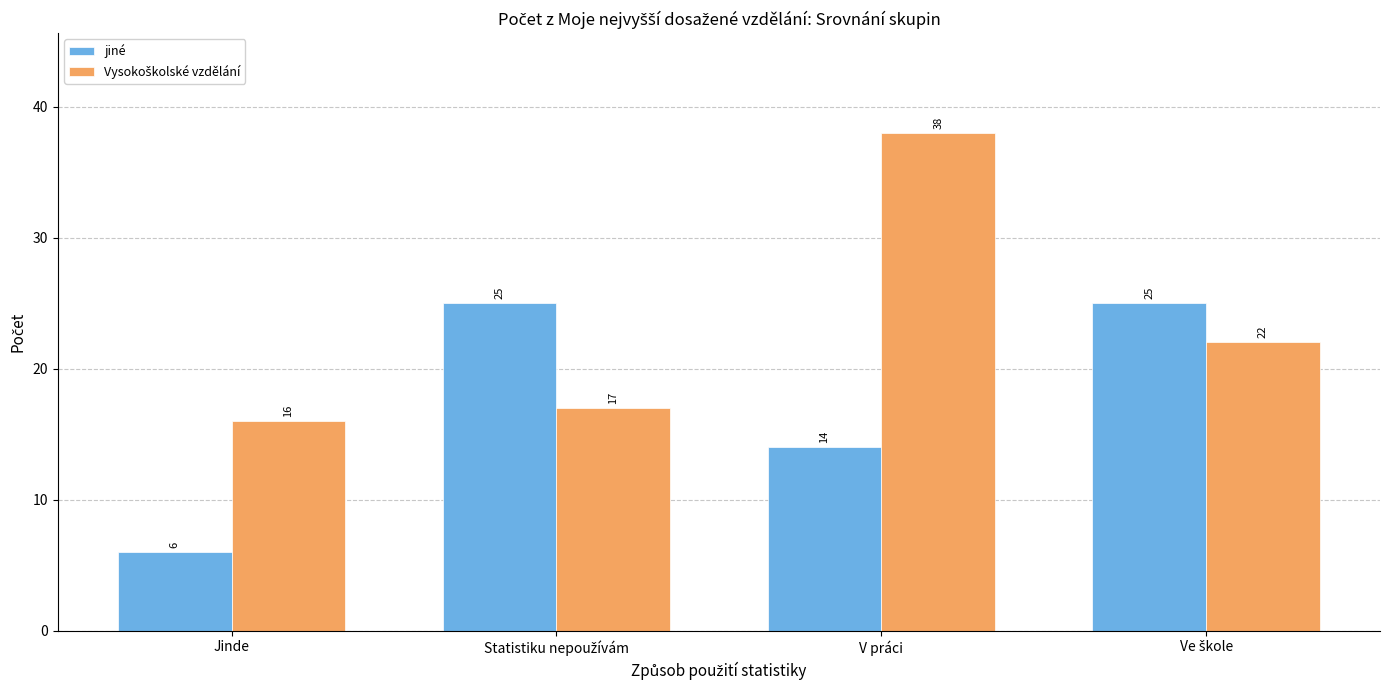

Is it true that jiné equals 6 at Jinde?

True